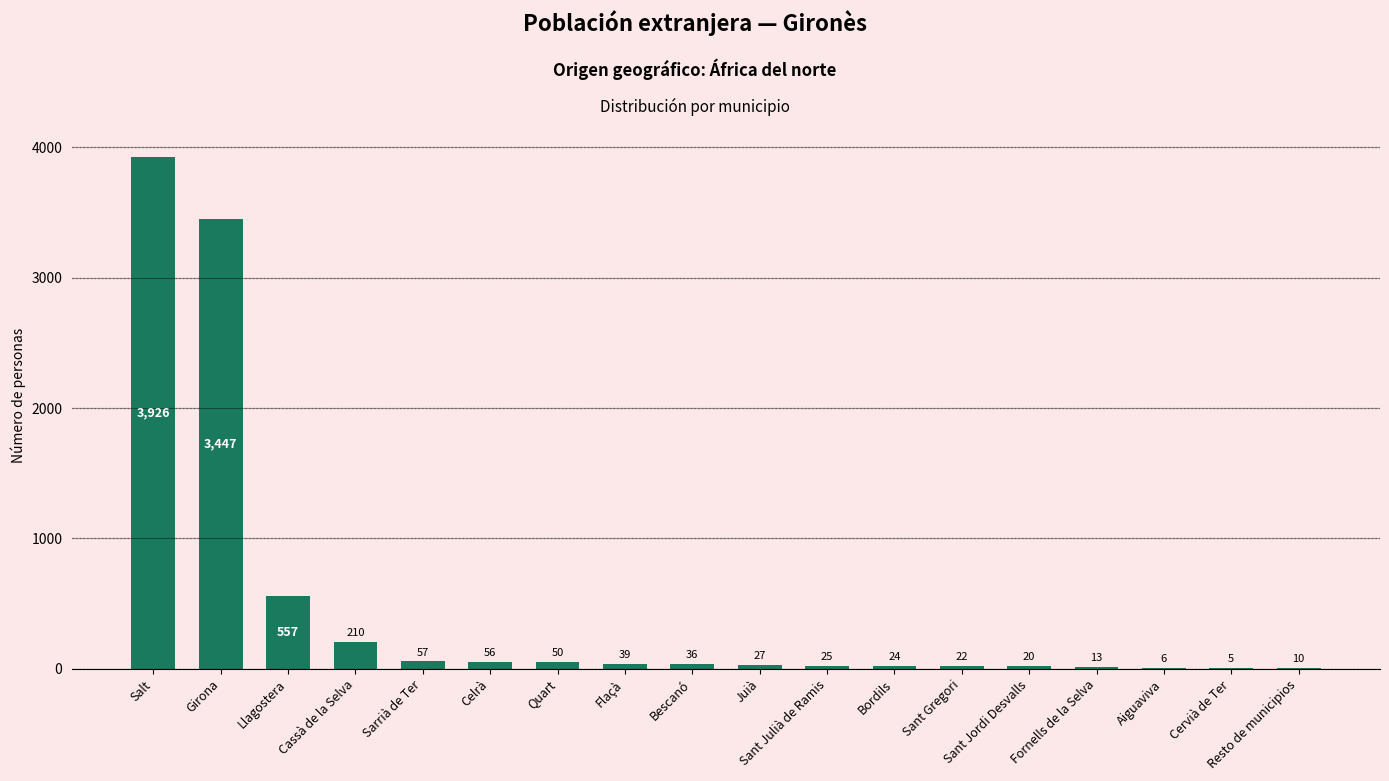

True or false: the data shows 27 at Juià.

True